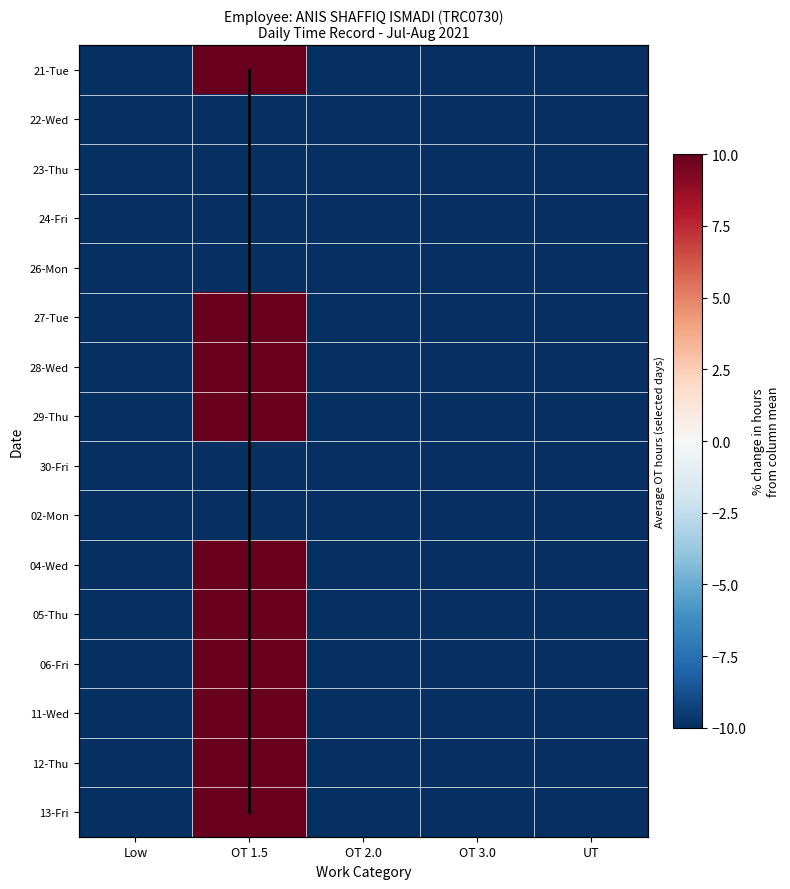

Which series changed the most between Low and OT 3.0?

21-Tue